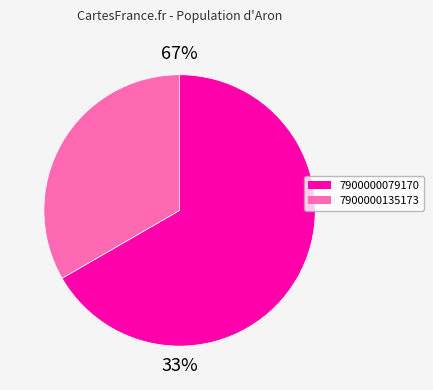

What percentage is the 7900000135173 slice, to the nearest percent?

33%